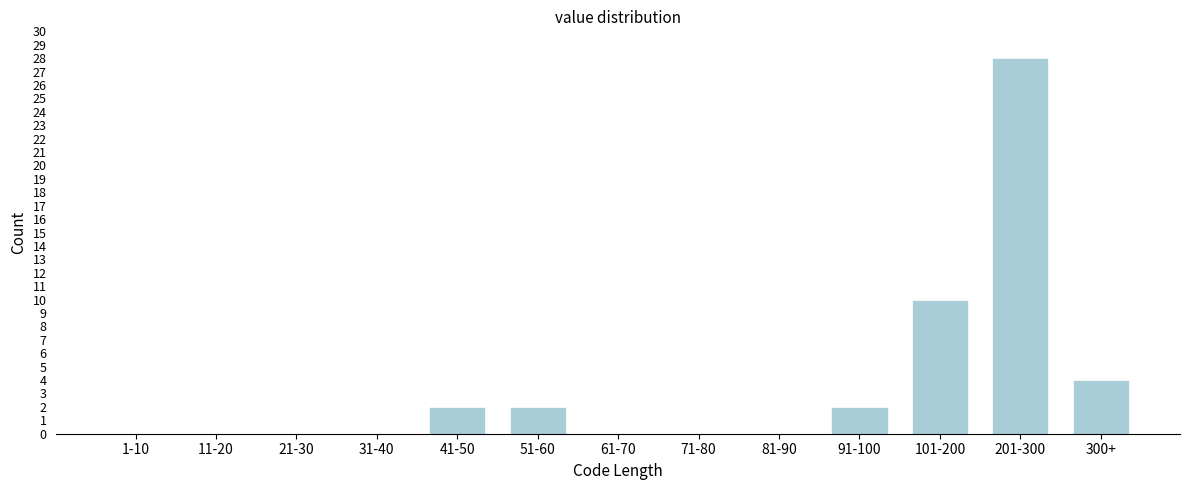

Reading left to right, transcribe all the data shown in this chart.

1-10=0	11-20=0	21-30=0	31-40=0	41-50=2	51-60=2	61-70=0	71-80=0	81-90=0	91-100=2	101-200=10	201-300=28	300+=4